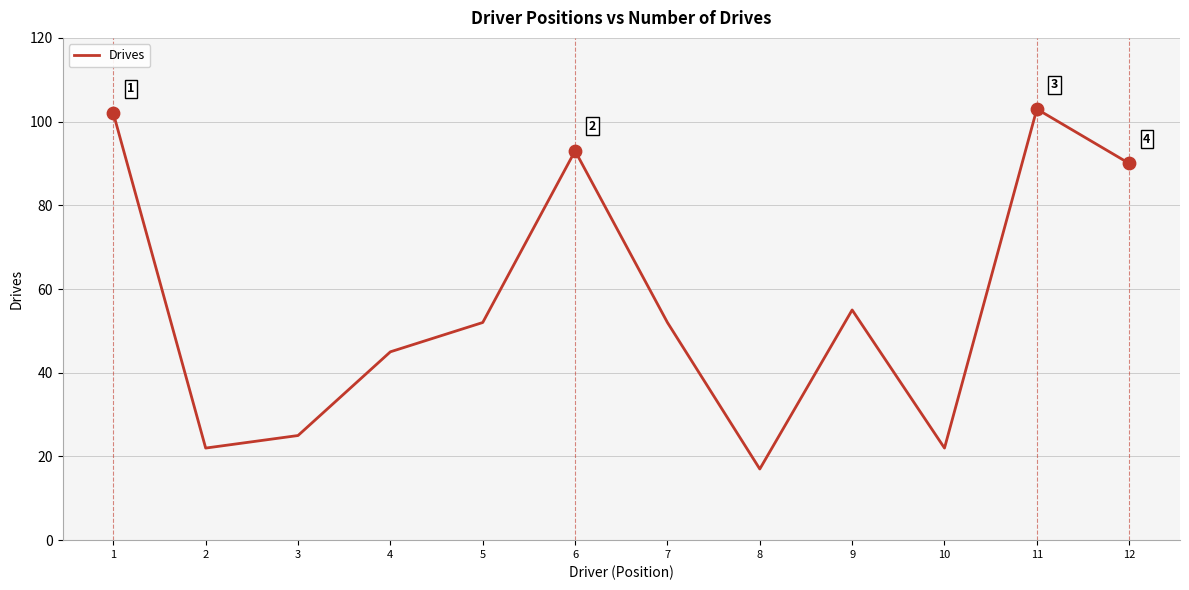

Which has a higher value, 10 or 5?

5